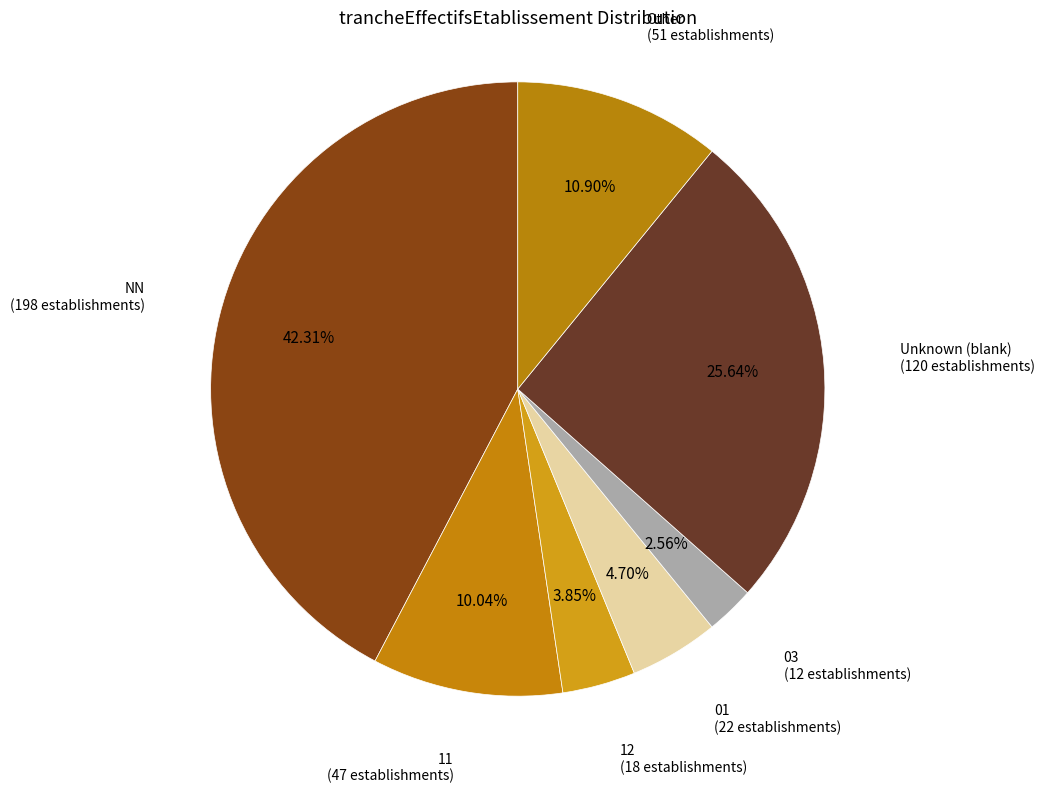

What is the smallest slice in the pie chart?

03